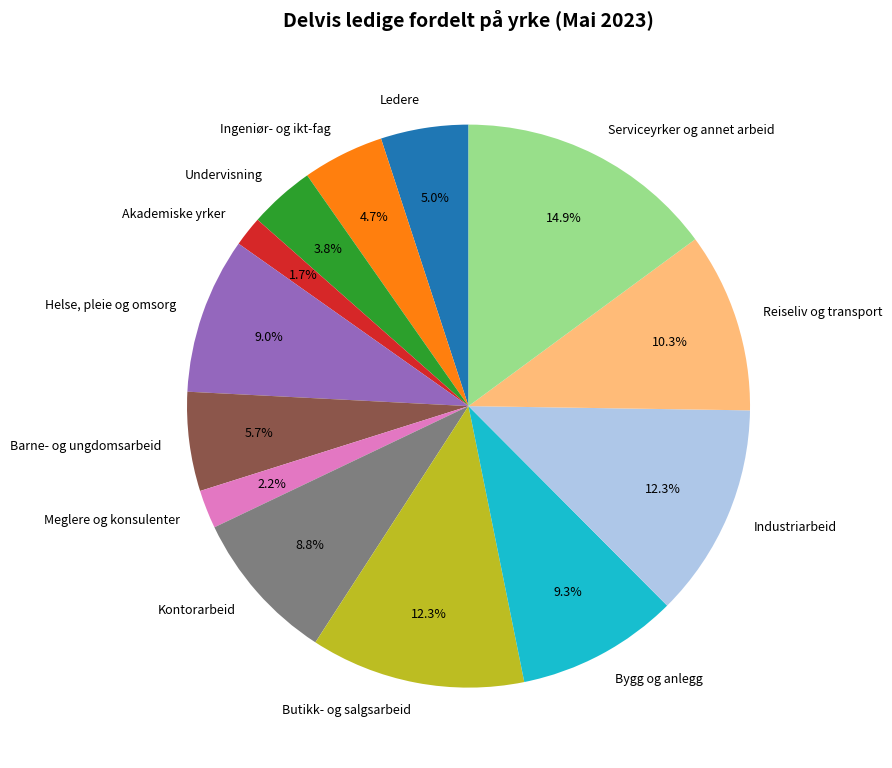

Approximately how many times larger is the value at Ledere compared to Barne- og ungdomsarbeid?

0.9